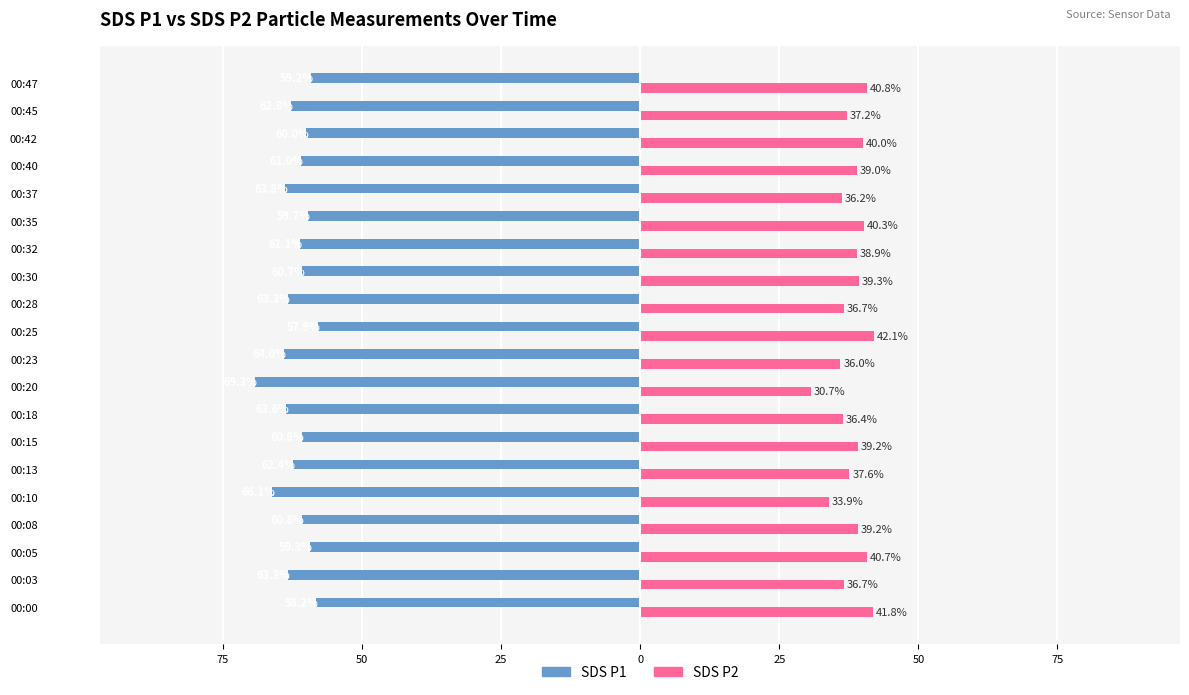

What are all the series names shown in the legend?

SDS P1, SDS P2